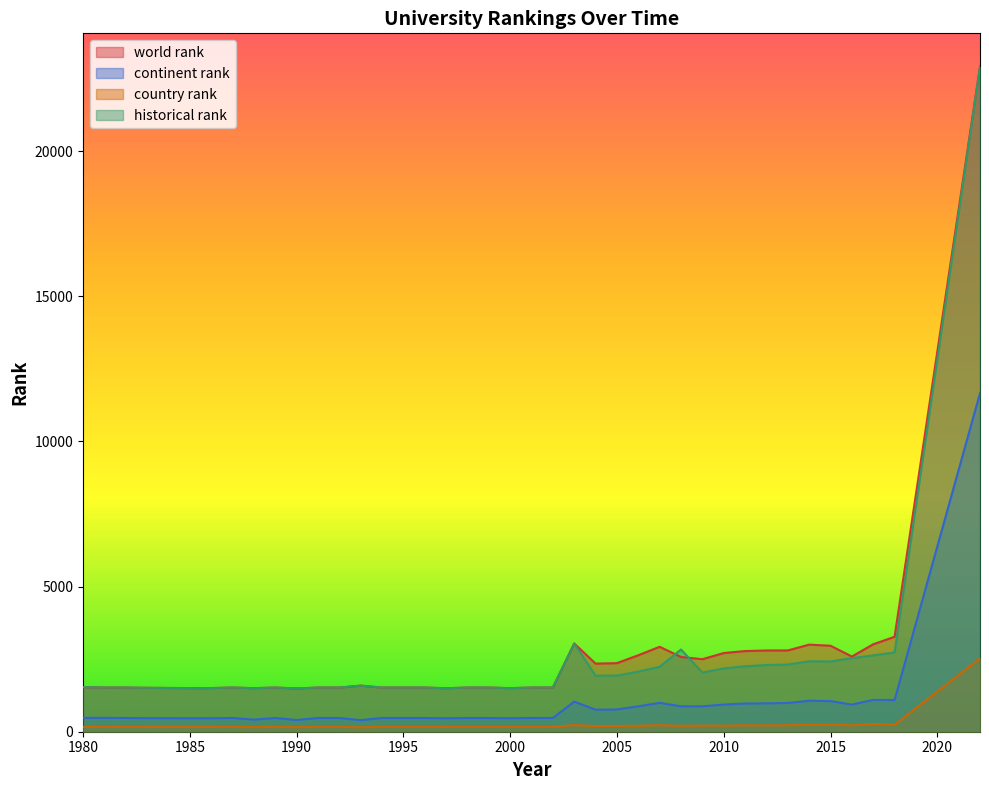

The value of continent rank at 2009 is 514.5. True or false?

False